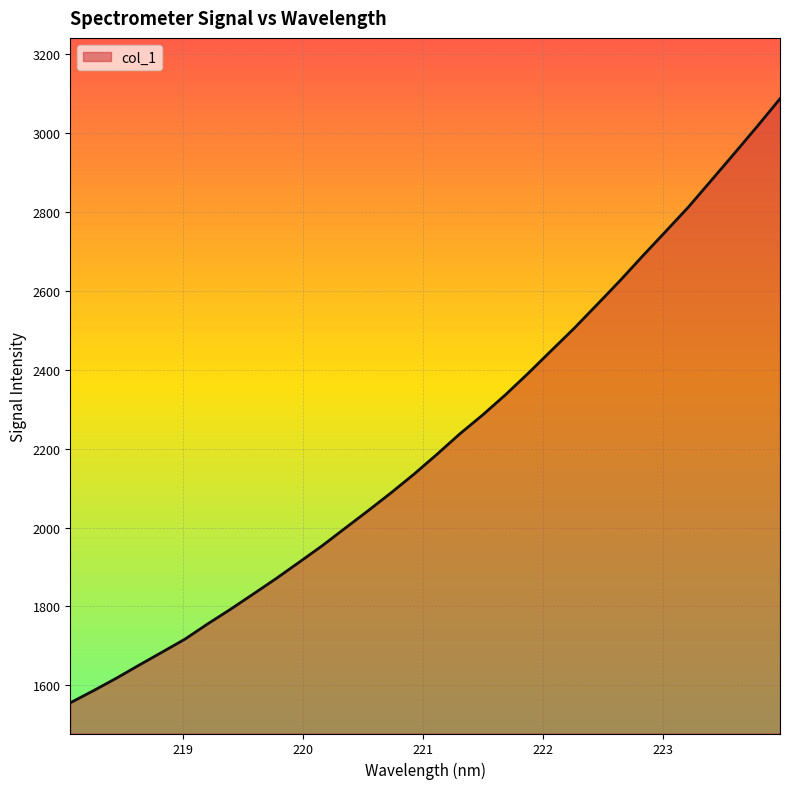

Reading left to right, transcribe all the data shown in this chart.

1555.8	1586.2	1617.8	1651.2	1684.0	1717.0	1756.0	1793.2	1832.1	1871.4	1912.6	1954.2	1998.6	2042.8	2088.0	2135.2	2185.3	2237.3	2285.3	2336.6	2391.5	2448.5	2505.1	2565.0	2625.5	2688.7	2750.4	2812.7	2880.2	2948.0	3016.6	3086.8